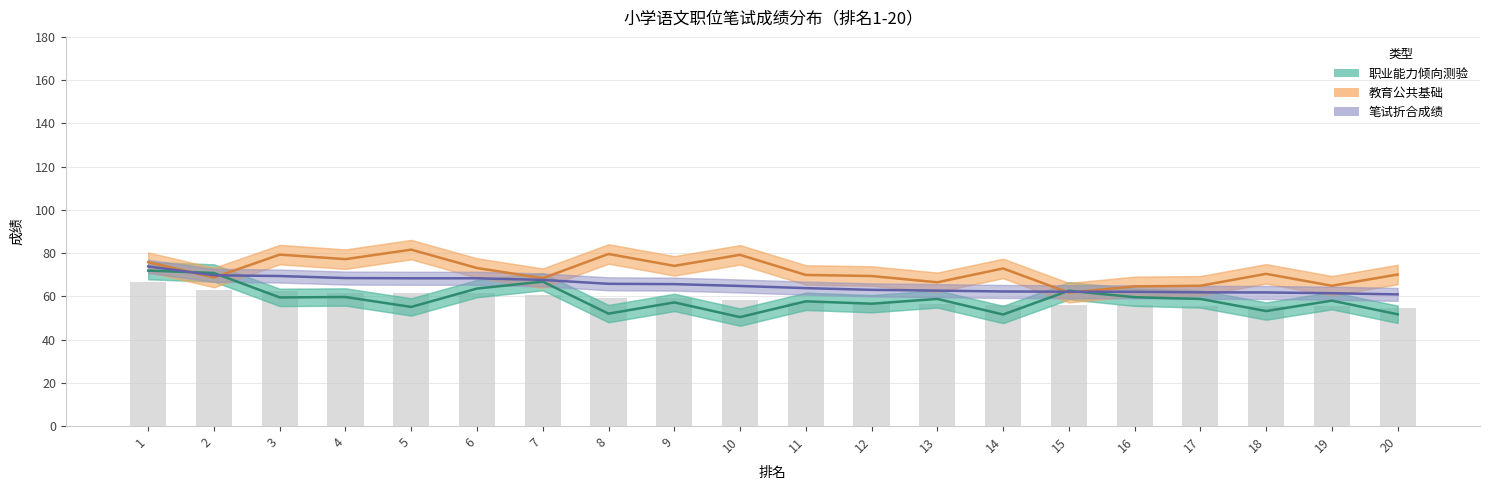

Rank the series by their average value, from highest to lowest.

教育公共基础, 笔试折合成绩, 职业能力倾向测验